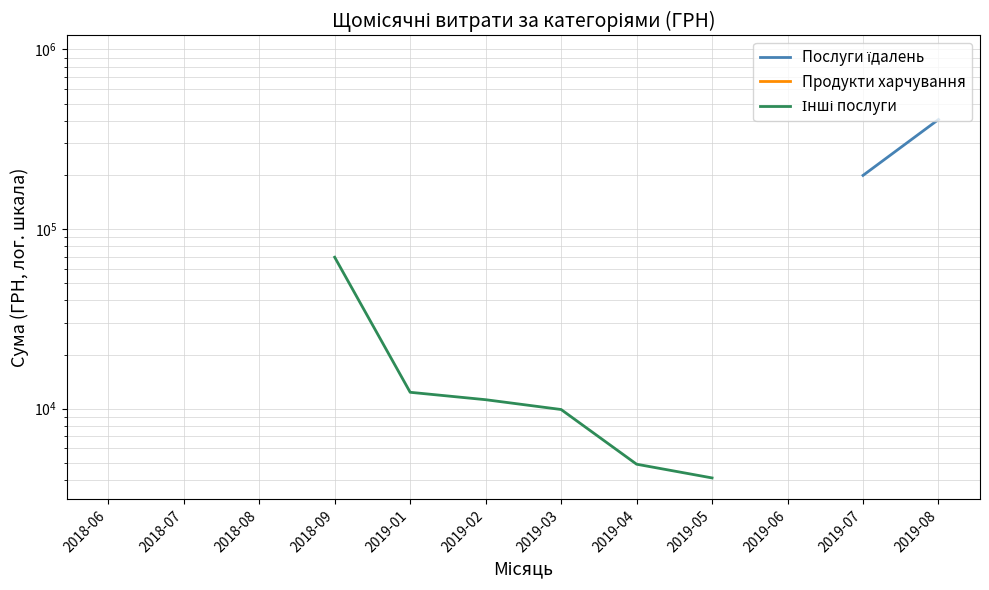

What is the label of the 10th point from the left?

2019-06